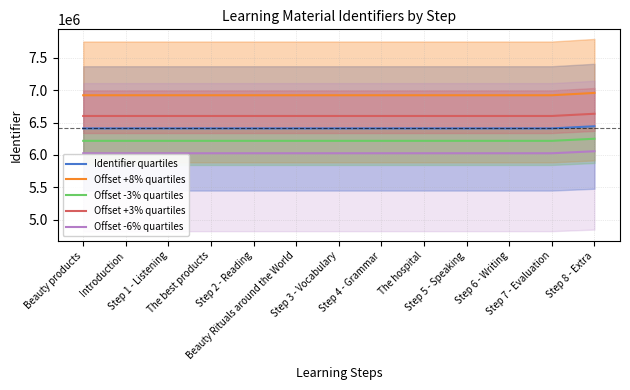

Where does the Offset -3% quartiles series first go above 6217171?

Step 3 - Vocabulary